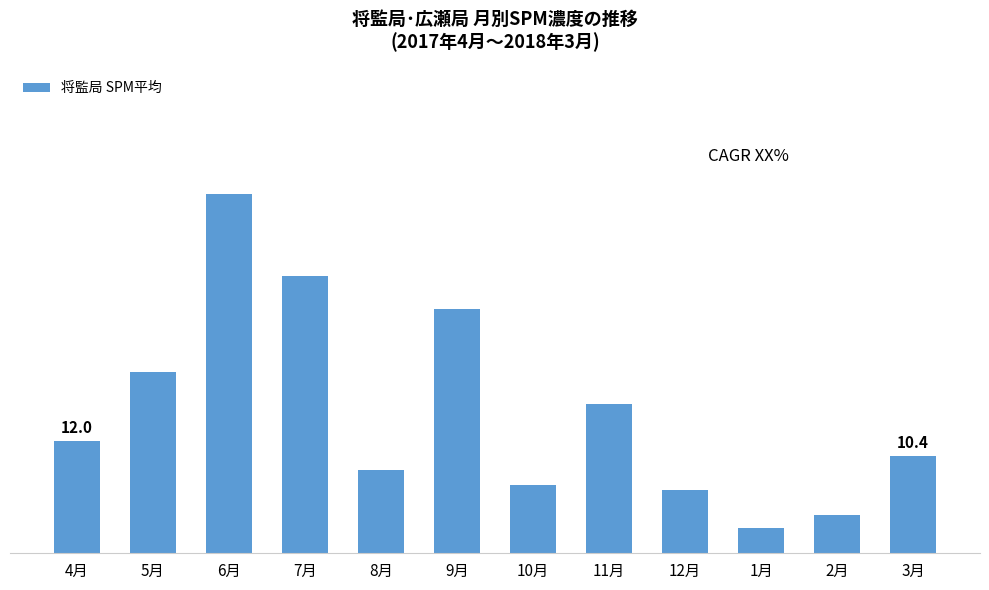

Does the chart contain any negative values?

No